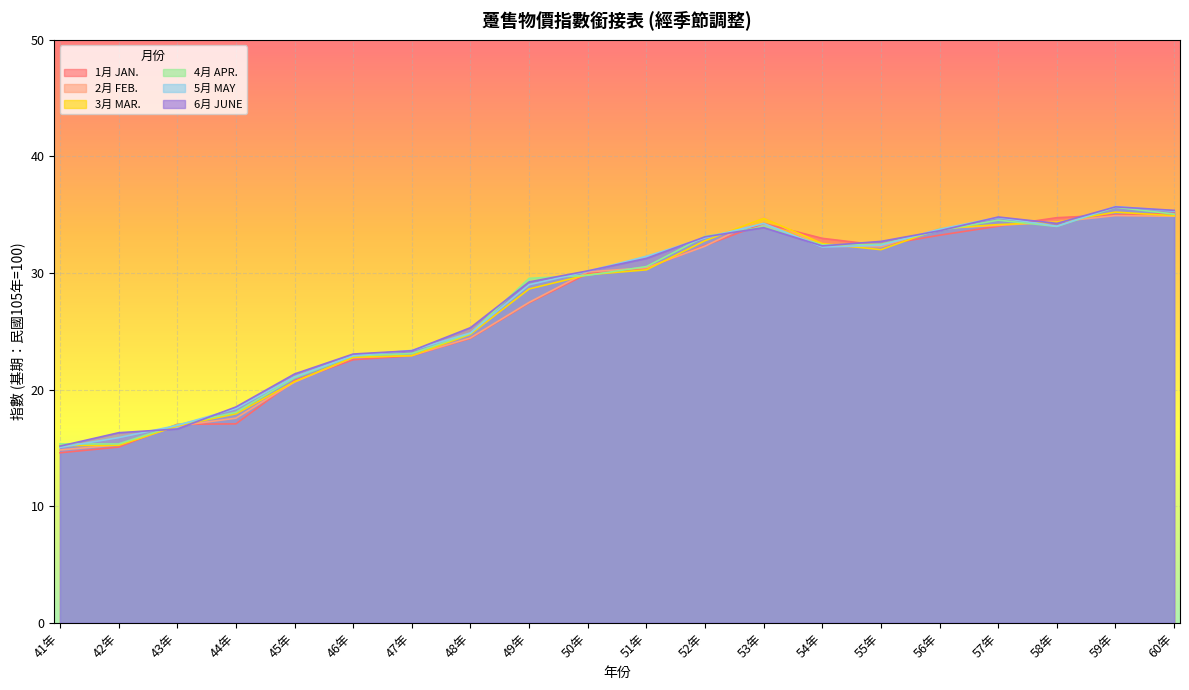

How many lines are shown in the chart?

6